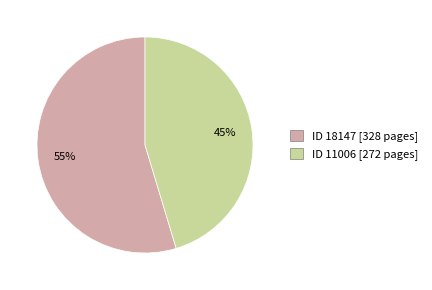

Approximately how many times larger is the value at ID 18147 [328 pages] compared to ID 11006 [272 pages]?

1.2